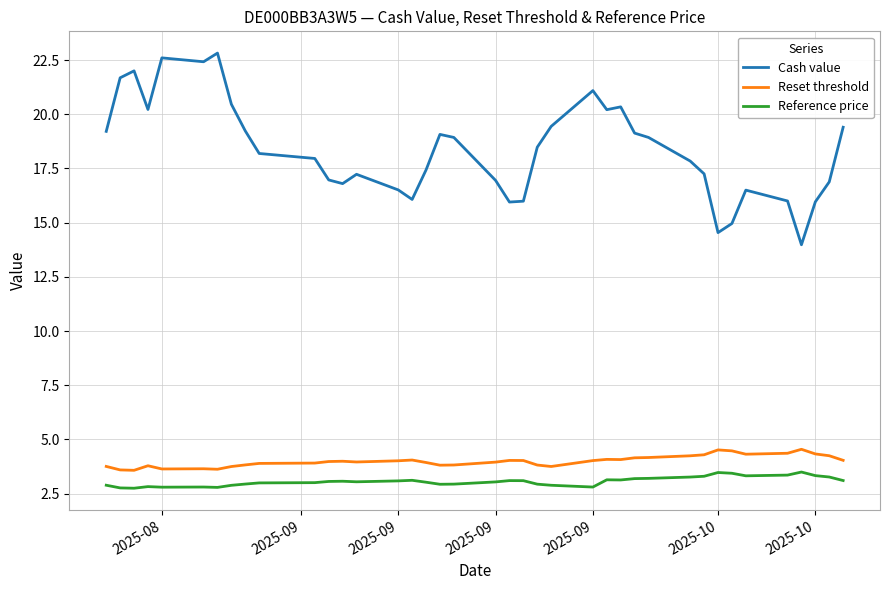

Which series has the largest total across all categories?

Cash value